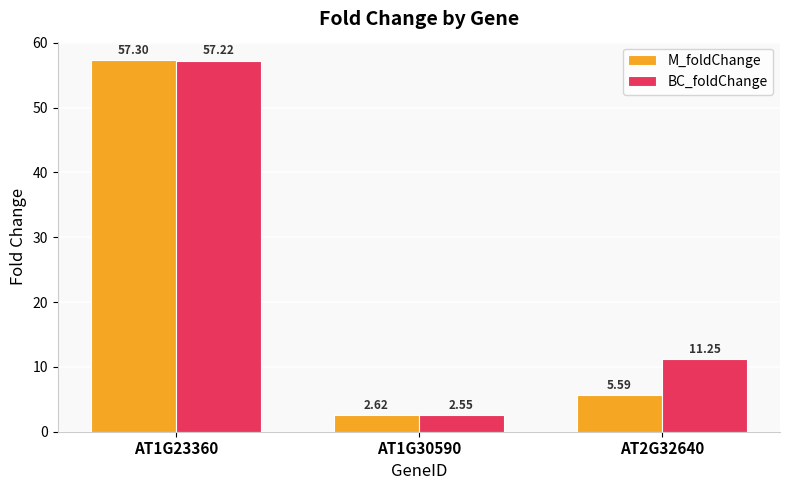

Rank the series at AT1G30590 from highest to lowest value.

M_foldChange, BC_foldChange